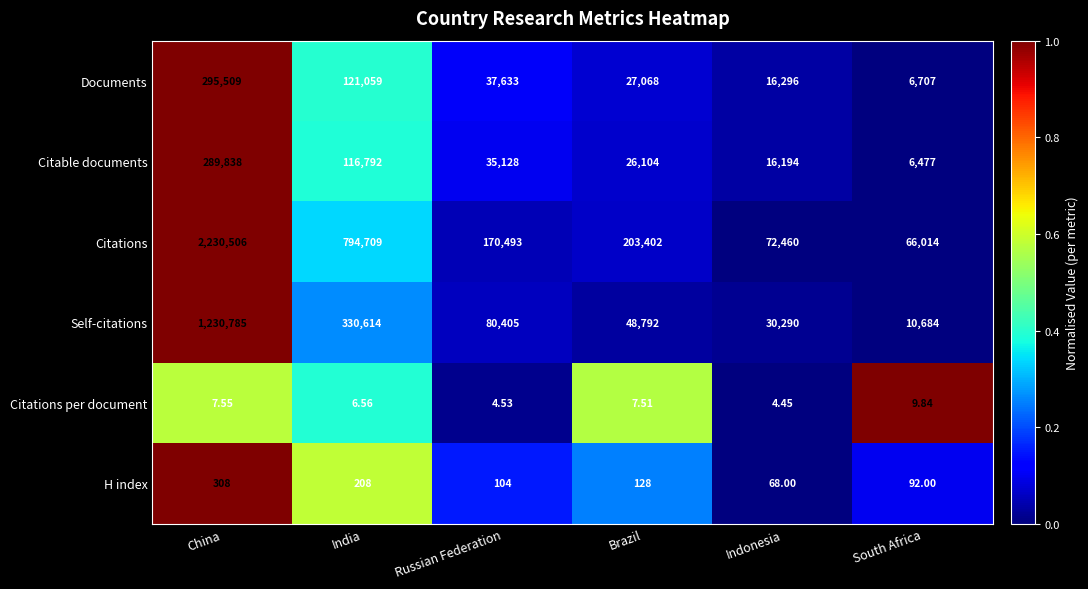

Which series has the widest spread of values?

Citations